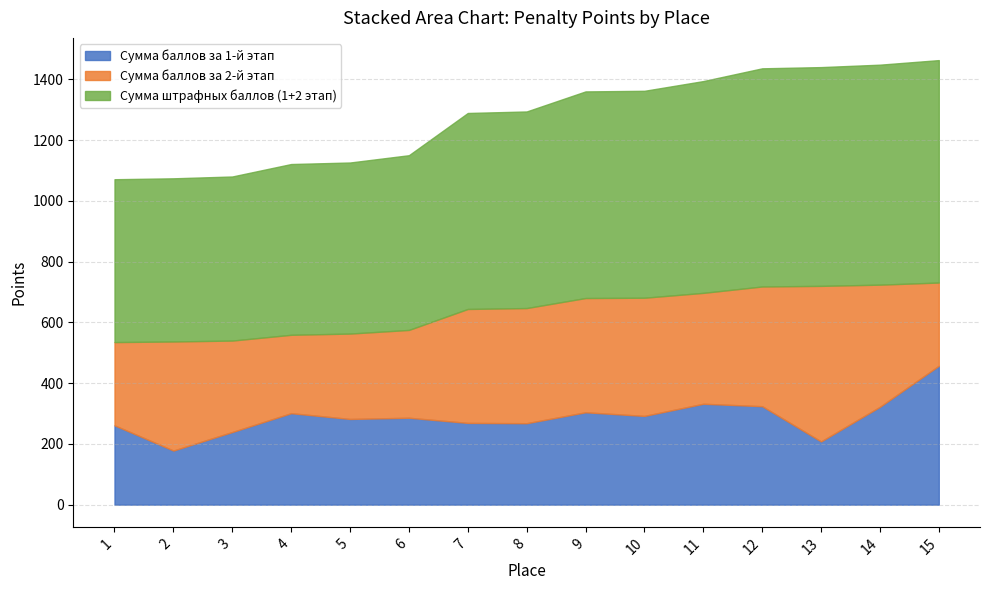

What is the greatest value displayed?

1463